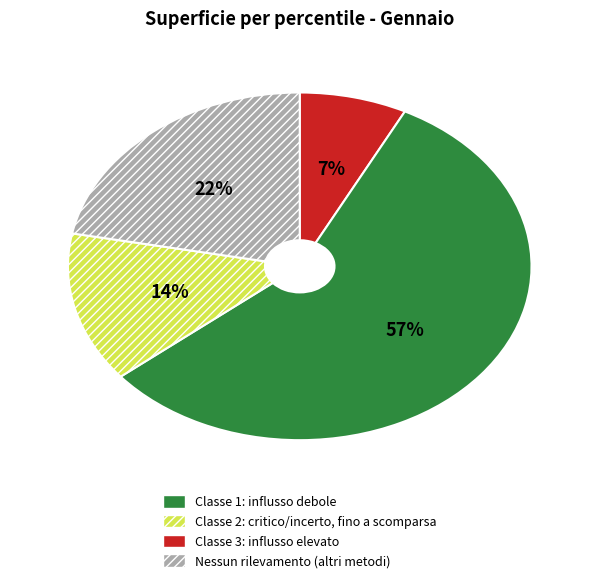

Does any single category account for the majority?

Yes